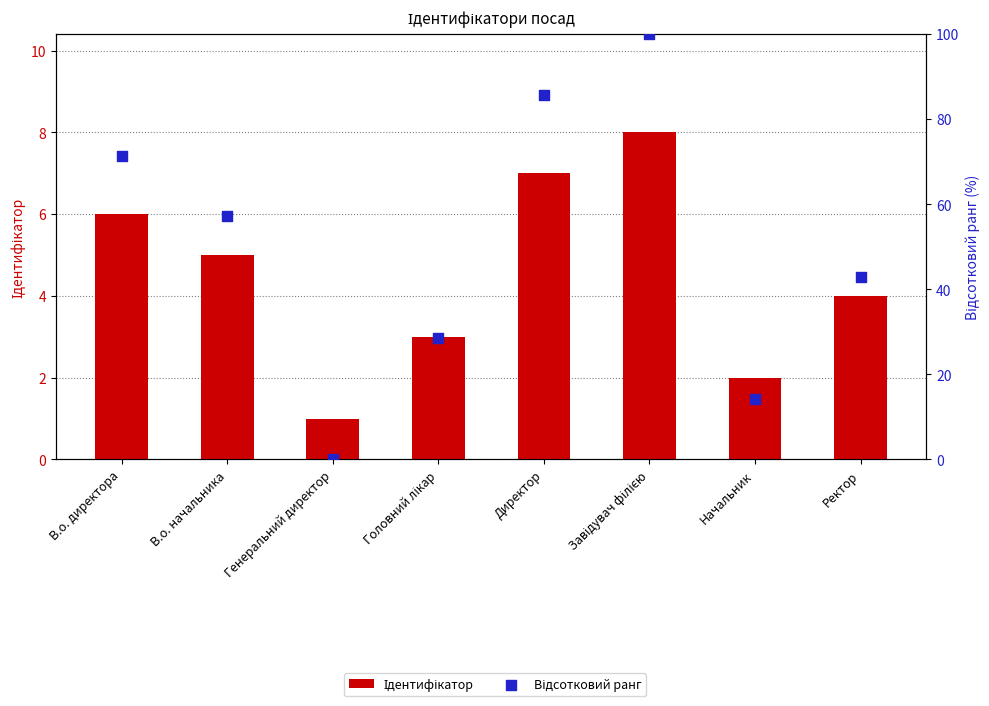

At how many categories does at least one series exceed 93?

1